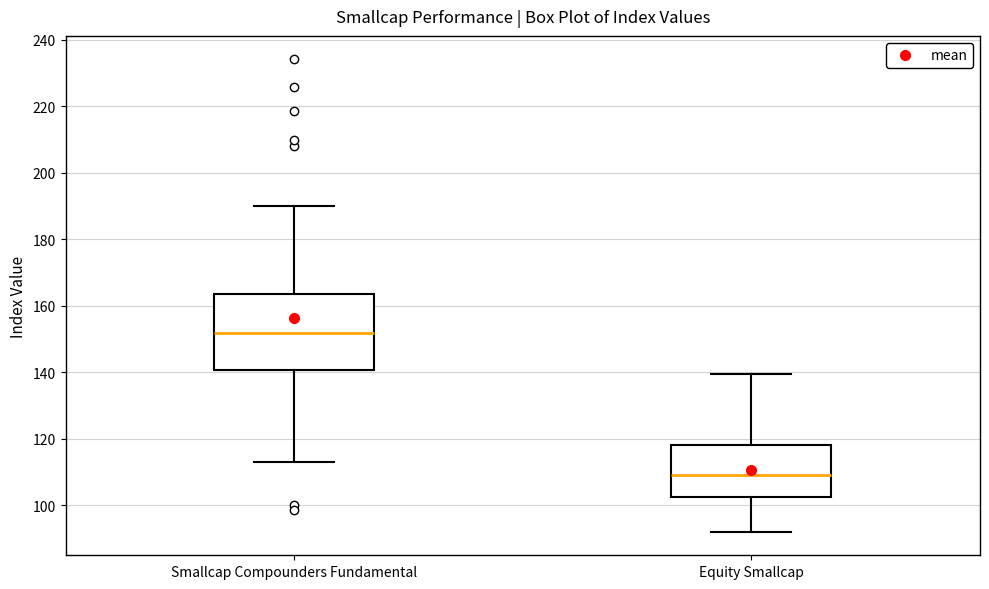

Reading left to right, transcribe this box plot: for each box, give where its median line is, the range the box spans, and where its two whiskers end, as read against the y-axis. The values are not printed on the chart, so give them approximately, as read against the axis.

Smallcap Compounders Fundamental: median 152, box 140 to 164, whiskers 114 to 190
Equity Smallcap: median 110, box 102 to 118, whiskers 92 to 140